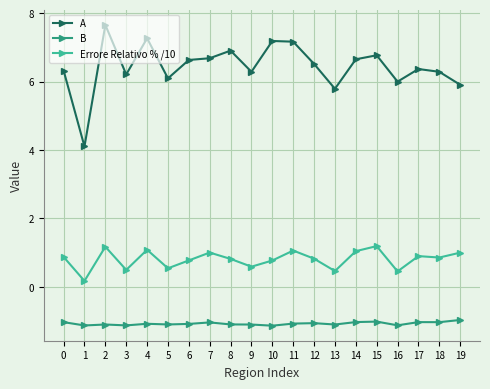

What is the average value of the A series?

6.4